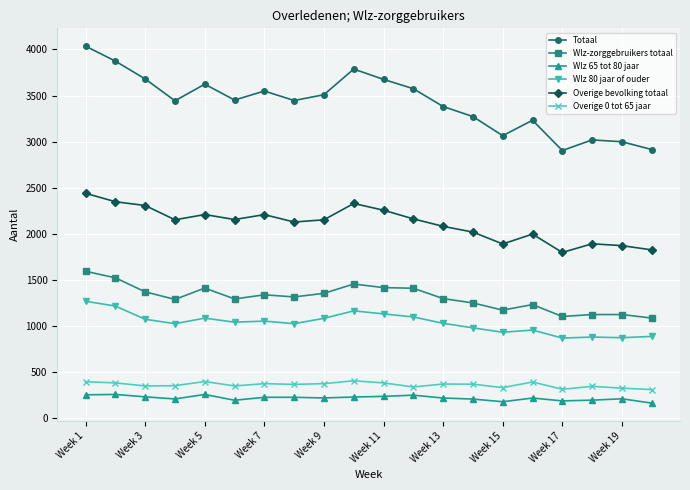

How many series are shown in this chart?

6